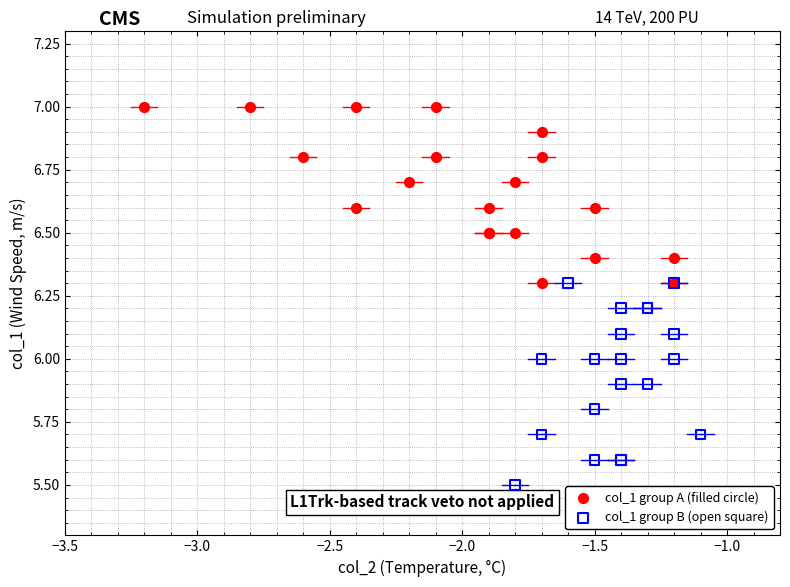

Which series reaches the maximum Y coordinate?

col_1 group A (filled circle)